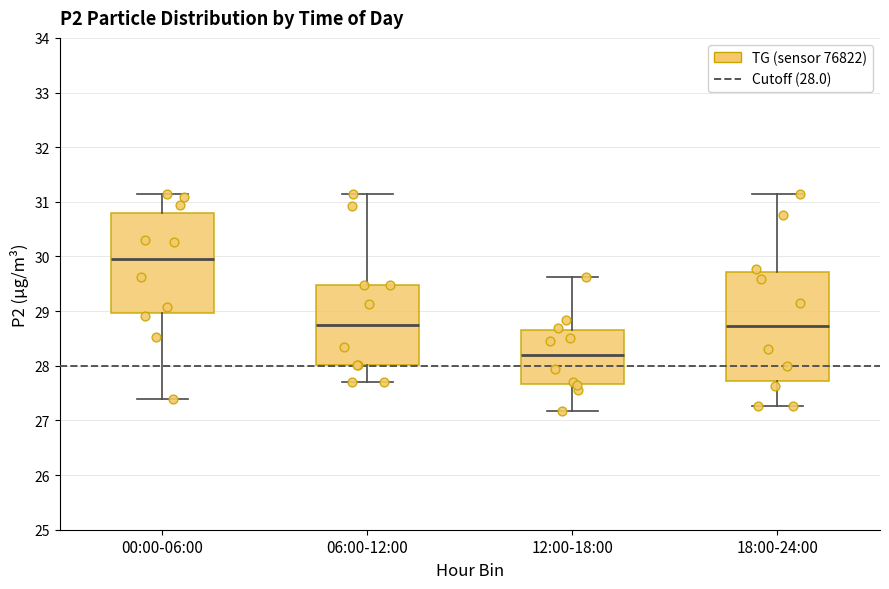

Reading left to right, read every box against the y-axis: the position of its median line, the range the box covers, and the ends of its whiskers. The values are not printed on the chart, so give them approximately, as read against the axis.

00:00-06:00: median 30.0, box 29.0 to 30.8, whiskers 27.4 to 31.2
06:00-12:00: median 28.7, box 28.0 to 29.5, whiskers 27.7 to 31.2
12:00-18:00: median 28.2, box 27.7 to 28.7, whiskers 27.2 to 29.6
18:00-24:00: median 28.7, box 27.7 to 29.7, whiskers 27.3 to 31.2